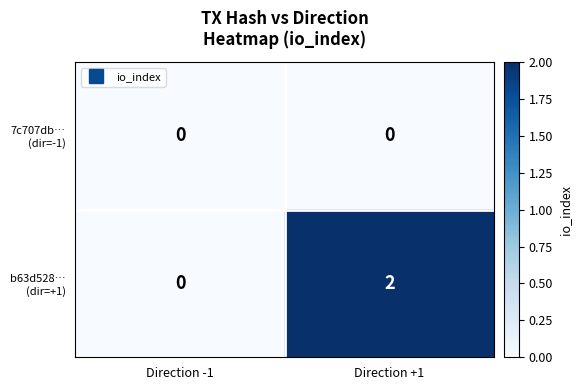

What is the spread (max minus min) of values at Direction +1?

2